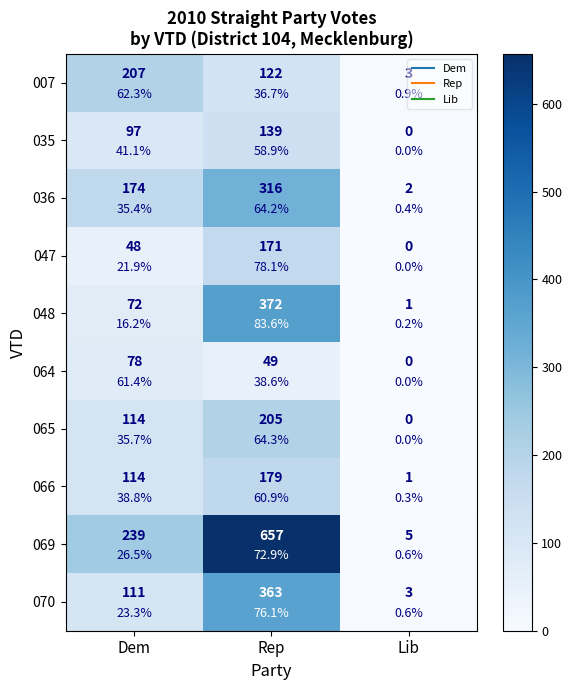

What is the average value of the 066 series?

98